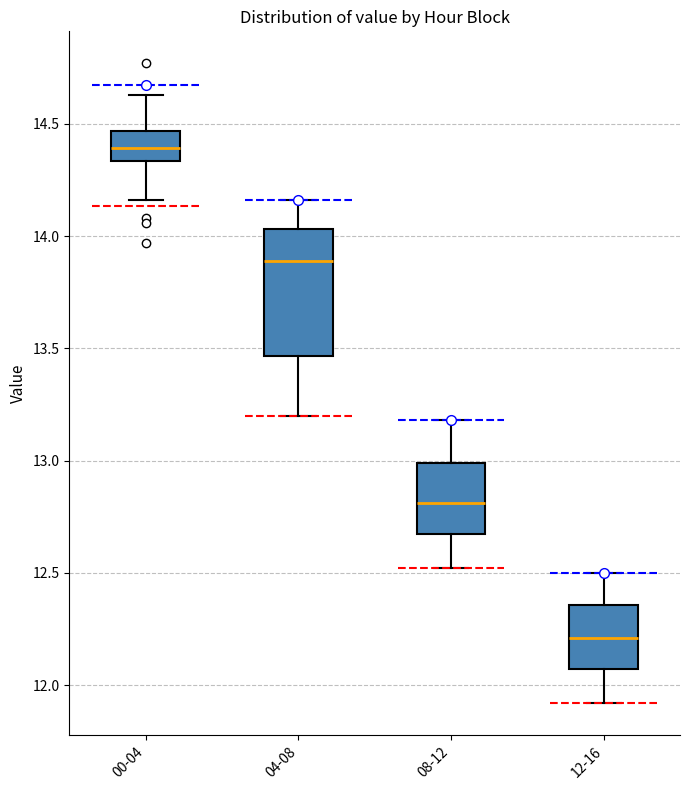

Comparing the boxes themselves (not the whiskers), which one is the tallest?

04-08